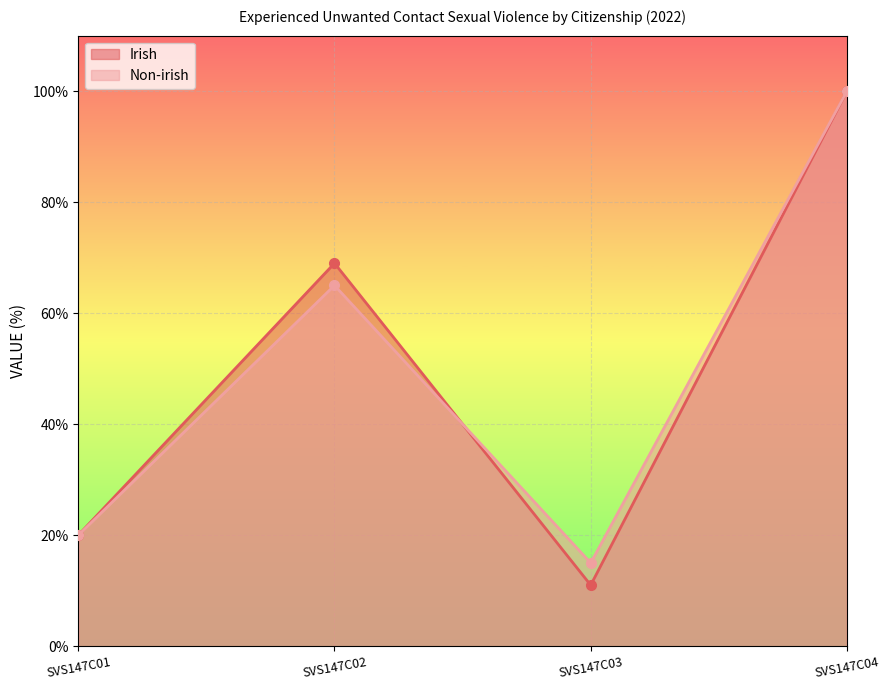

How many distinct data groups are displayed?

2